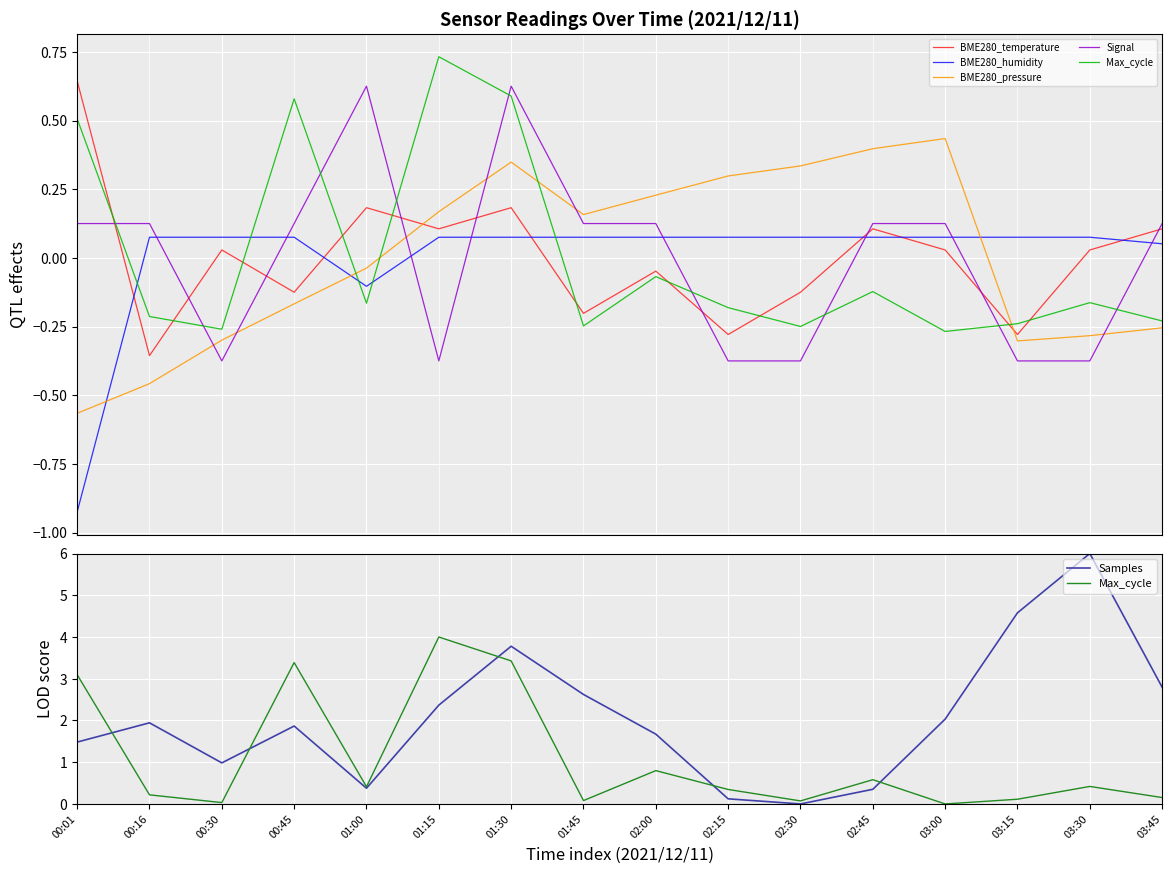

Reading right to left, extract all data points from this chart.

BME280_temperature: 0.1	0.0	-0.3	0.0	0.1	-0.1	-0.3	-0.0	-0.2	0.2	0.1	0.2	-0.1	0.0	-0.4	0.6
BME280_humidity: 0.1	0.1	0.1	0.1	0.1	0.1	0.1	0.1	0.1	0.1	0.1	-0.1	0.1	0.1	0.1	-0.9
BME280_pressure: -0.3	-0.3	-0.3	0.4	0.4	0.3	0.3	0.2	0.2	0.3	0.2	-0.0	-0.2	-0.3	-0.5	-0.6
Signal: 0.1	-0.4	-0.4	0.1	0.1	-0.4	-0.4	0.1	0.1	0.6	-0.4	0.6	0.1	-0.4	0.1	0.1
Max_cycle: 0.2	0.4	0.1	0.0	0.6	0.1	0.3	0.8	0.1	3.4	4.0	0.4	3.4	0.0	0.2	3.1
Samples: 2.8	6.0	4.6	2.0	0.4	0.0	0.1	1.7	2.6	3.8	2.4	0.4	1.9	1.0	1.9	1.5